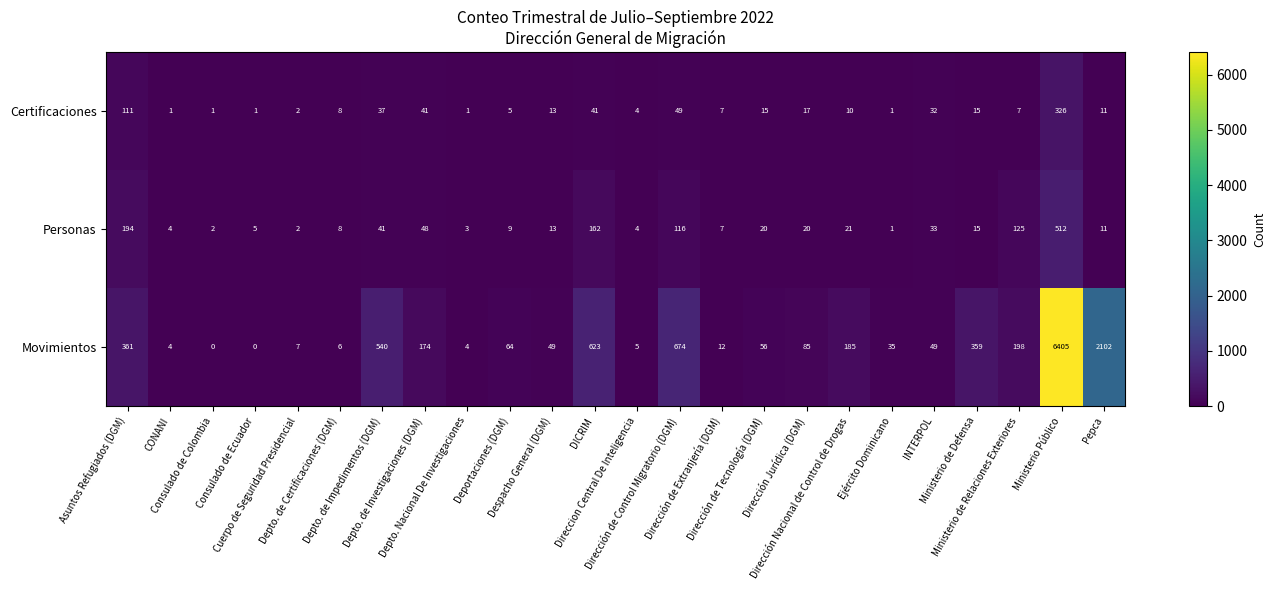

Which series has the largest range (max minus min)?

Movimientos